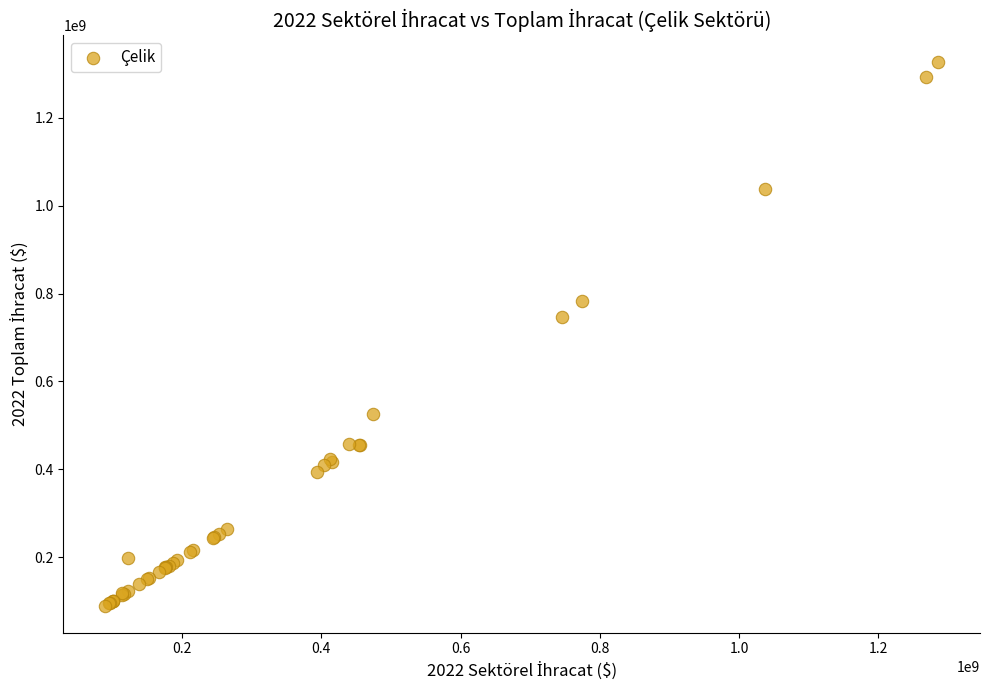

What Y value in the scatter plot is closest to 707847817?

745737711.6